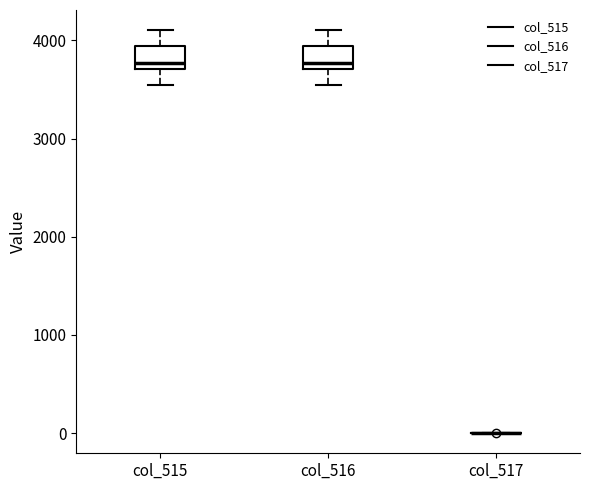

Reading left to right, read every box against the y-axis: the position of its median line, the range the box covers, and the ends of its whiskers. The values are not printed on the chart, so give them approximately, as read against the axis.

col_515: median 3800, box 3700 to 3900, whiskers 3500 to 4100
col_516: median 3800, box 3700 to 3900, whiskers 3500 to 4100
col_517: box collapsed to a line at 0, whiskers 0 to 0